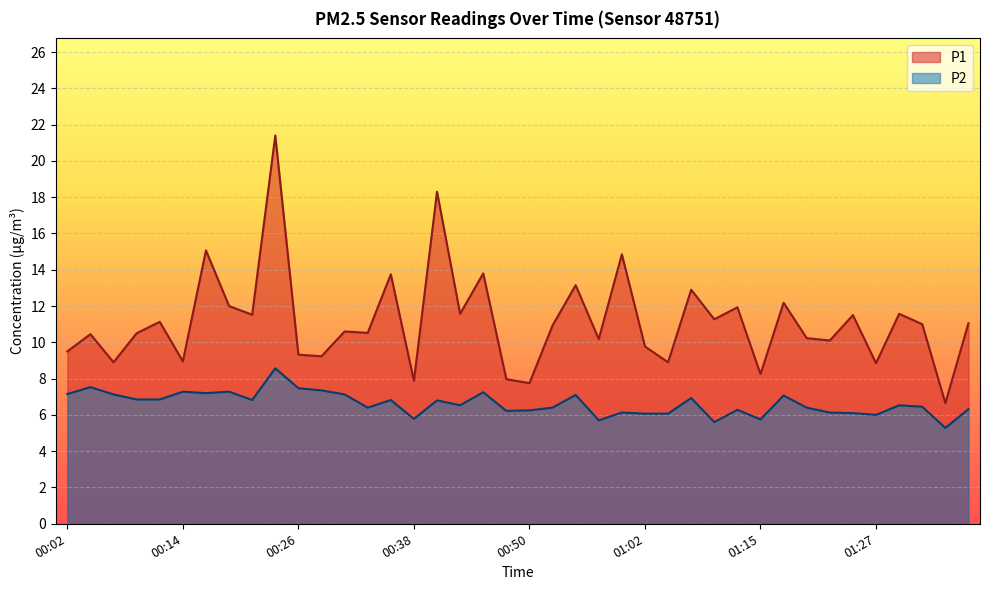

What position from the left is 00:09?

4